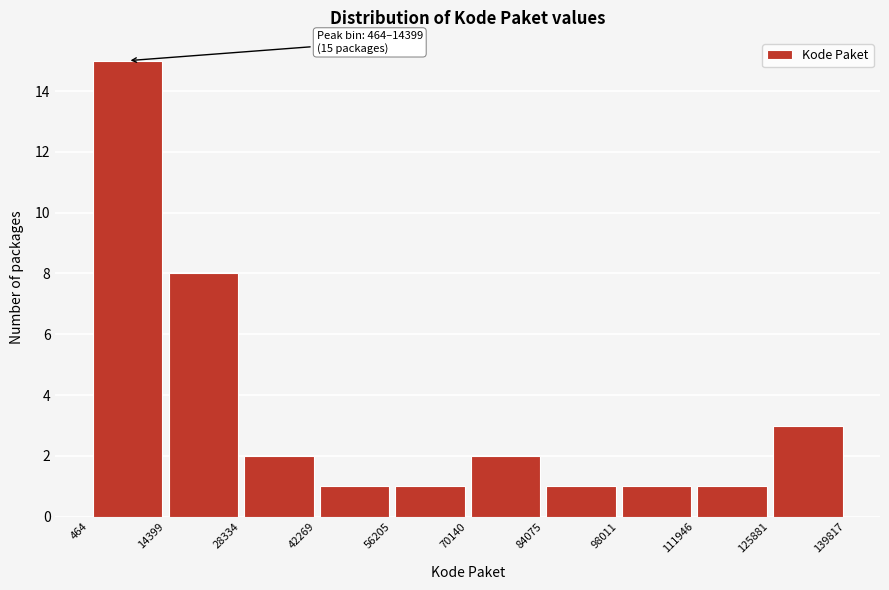

Which range on the x-axis has the tallest bar?

464 to 14399